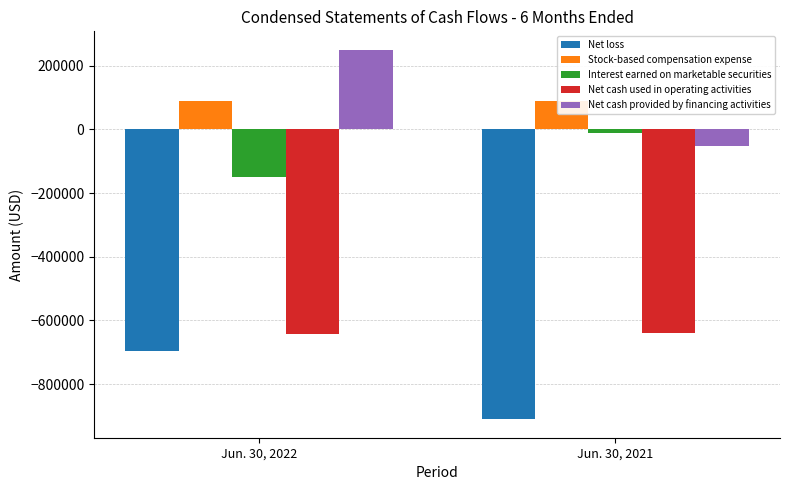

What is the value of the Interest earned on marketable securities bar at the 2nd from the left?

-10493